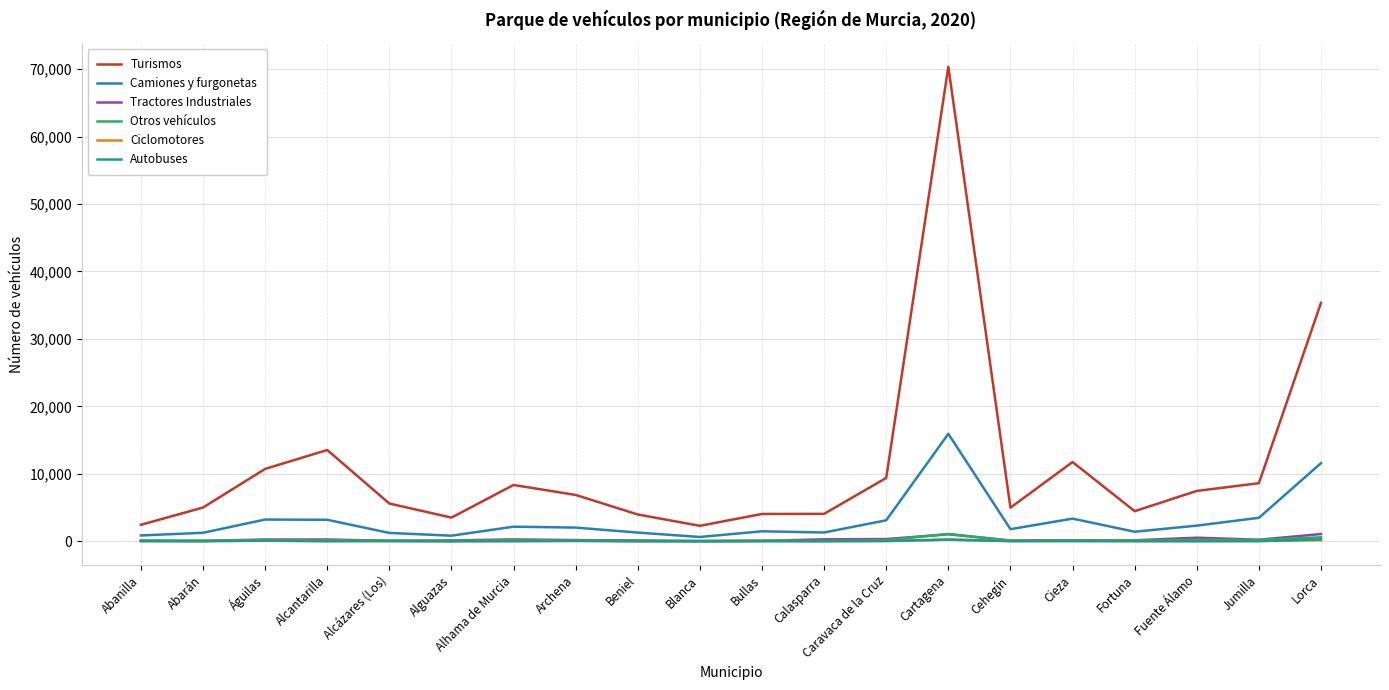

At which category is the sum across all series the highest?

Cartagena